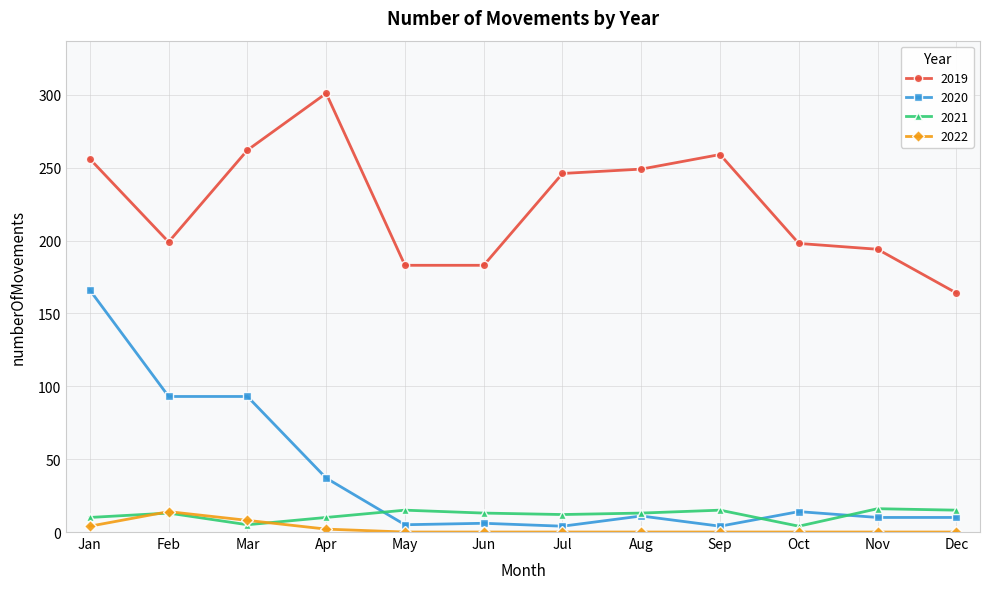

True or false: 2022 and 2020 cross at least once.

False